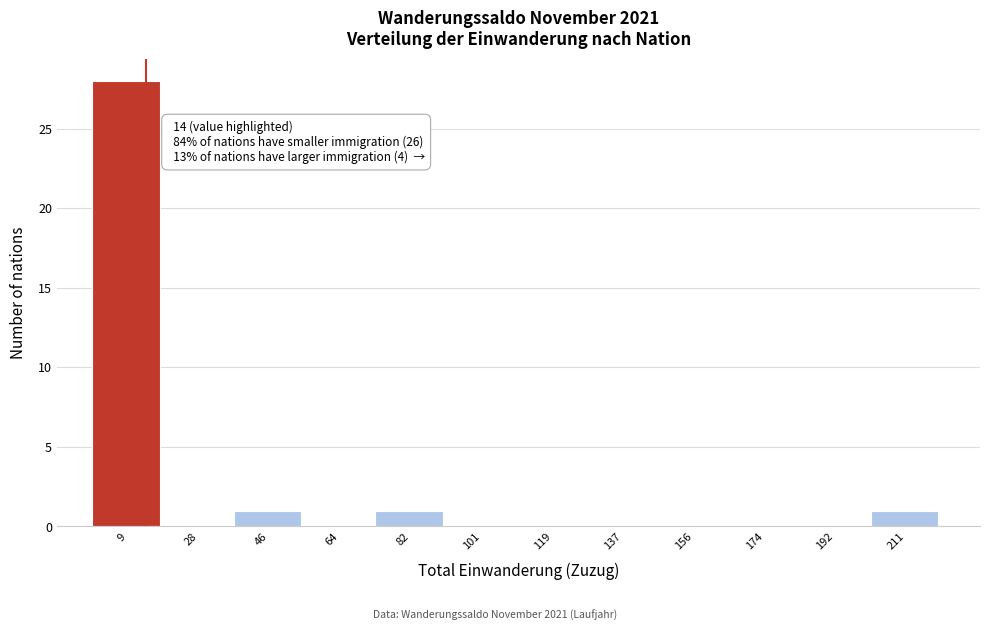

Over which range of the x-axis is the bar tallest?

0 to 18